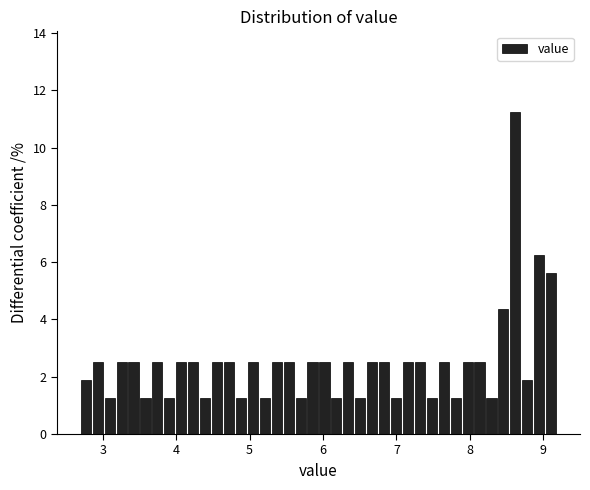

Around what value on the x-axis is the tallest bar? Give the approximate position of its centre, as read against the axis.

8.6